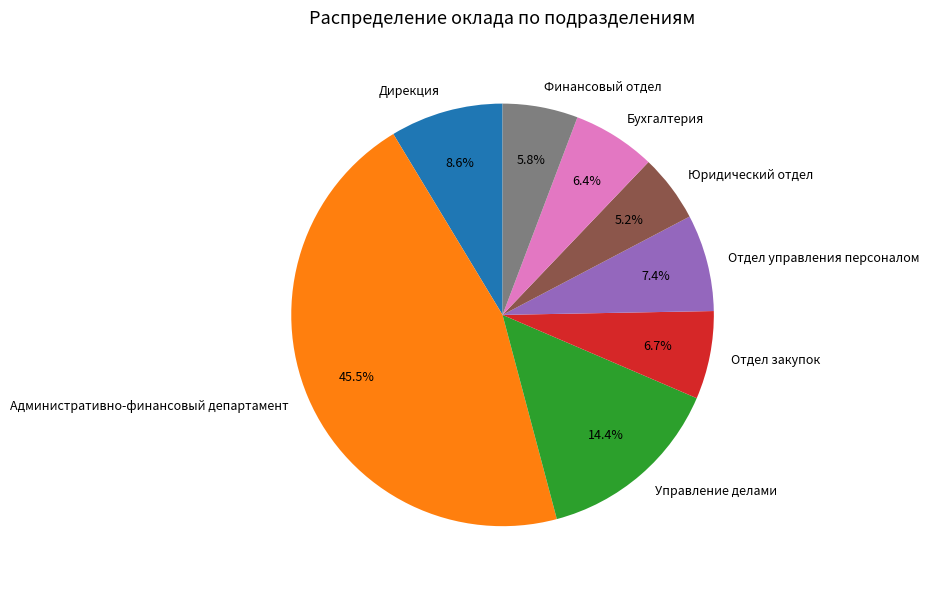

To the nearest percent, what is the difference between the Отдел управления персоналом and Управление делами slice percentages?

7%